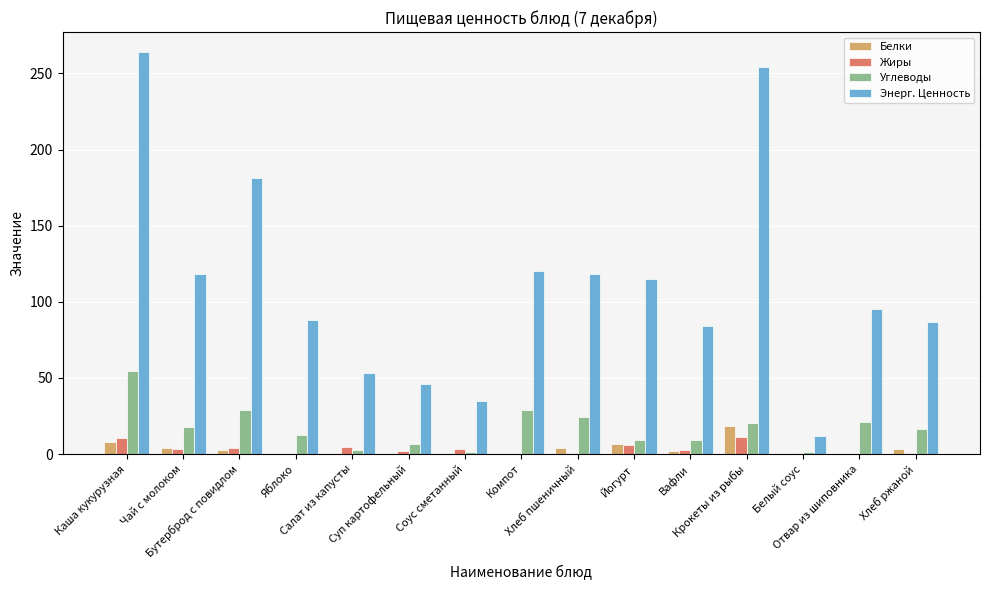

What is the sum of all Жиры values?

49.8